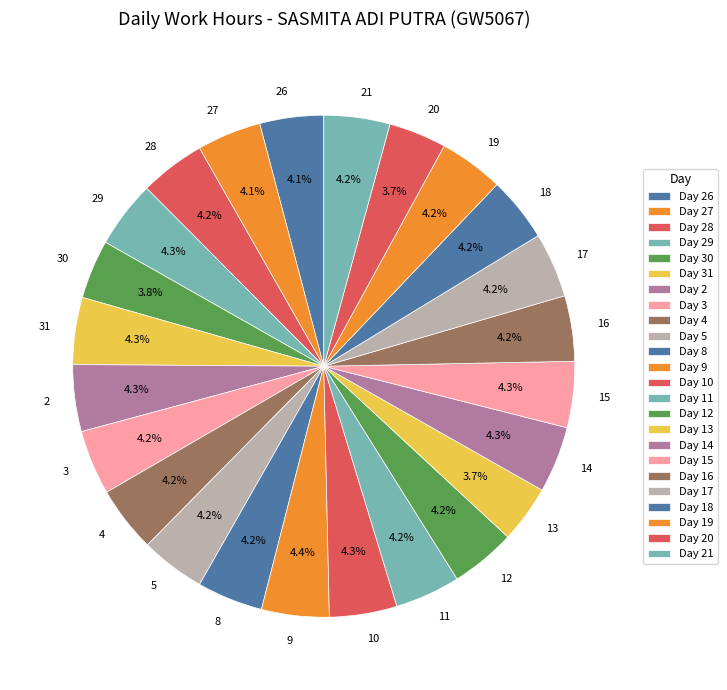

Between 20 and 29, which is larger?

29